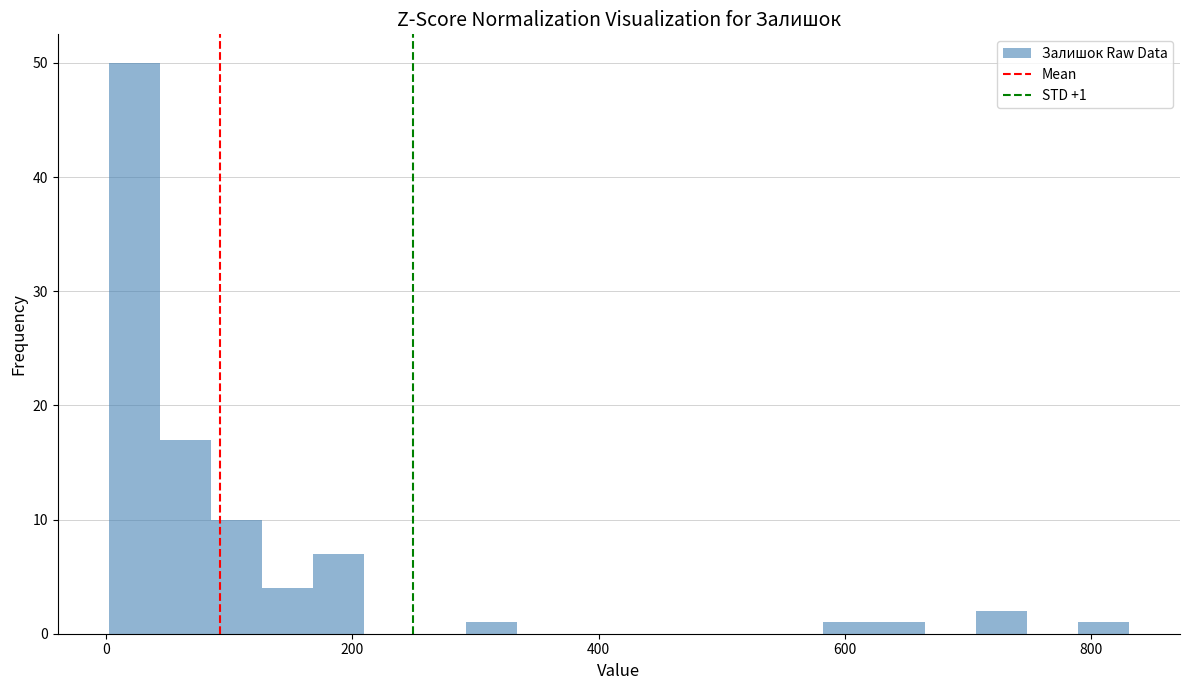

Around what value on the x-axis is the tallest bar? Give the approximate position of its centre, as read against the axis.

20